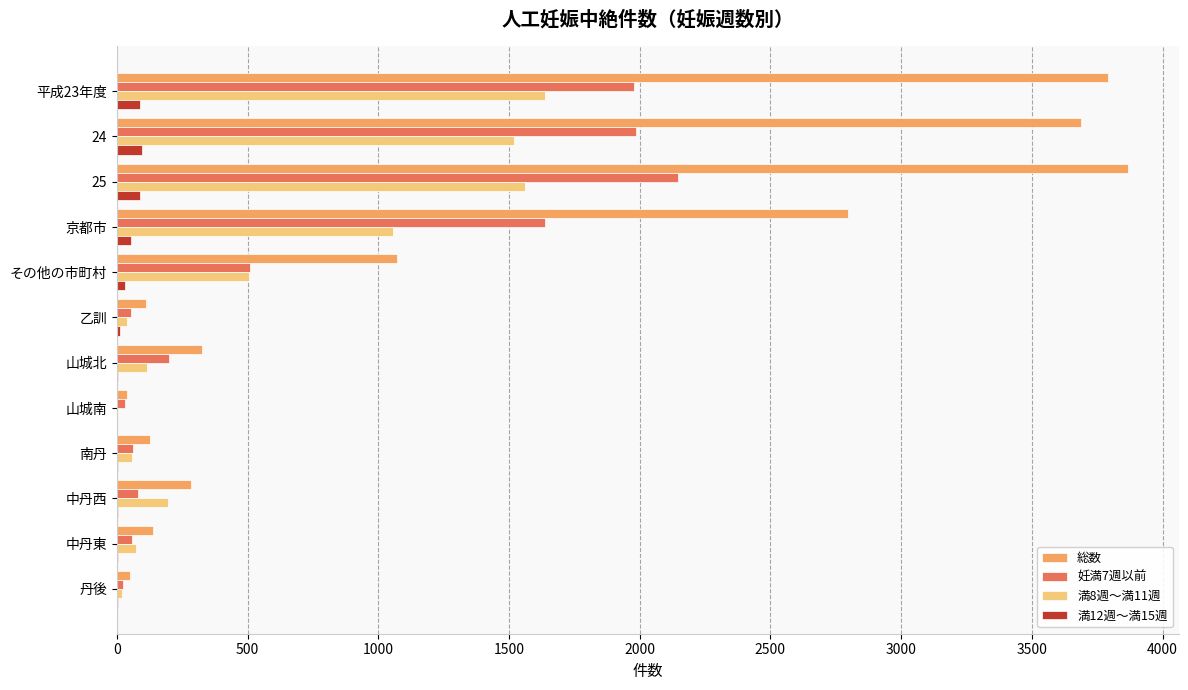

Which series has the largest total across all categories?

総数